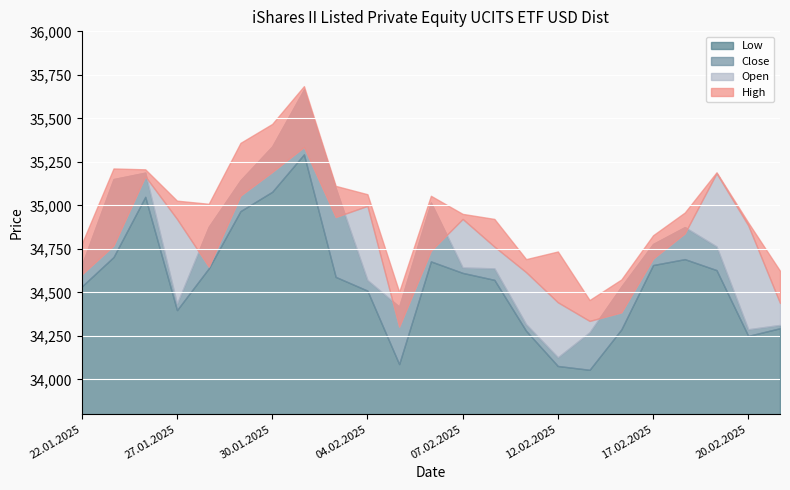

What is the sum of the Low values at 10.02.2025 and 13.02.2025?

68627